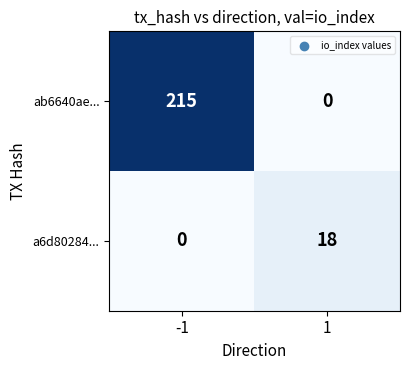

Between -1 and 1, which series saw the biggest shift?

ab6640ae...